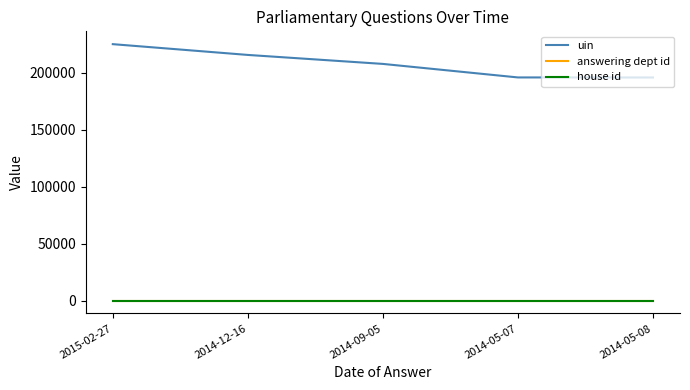

Which has a higher value, 2014-05-07 or 2015-02-27?

2015-02-27